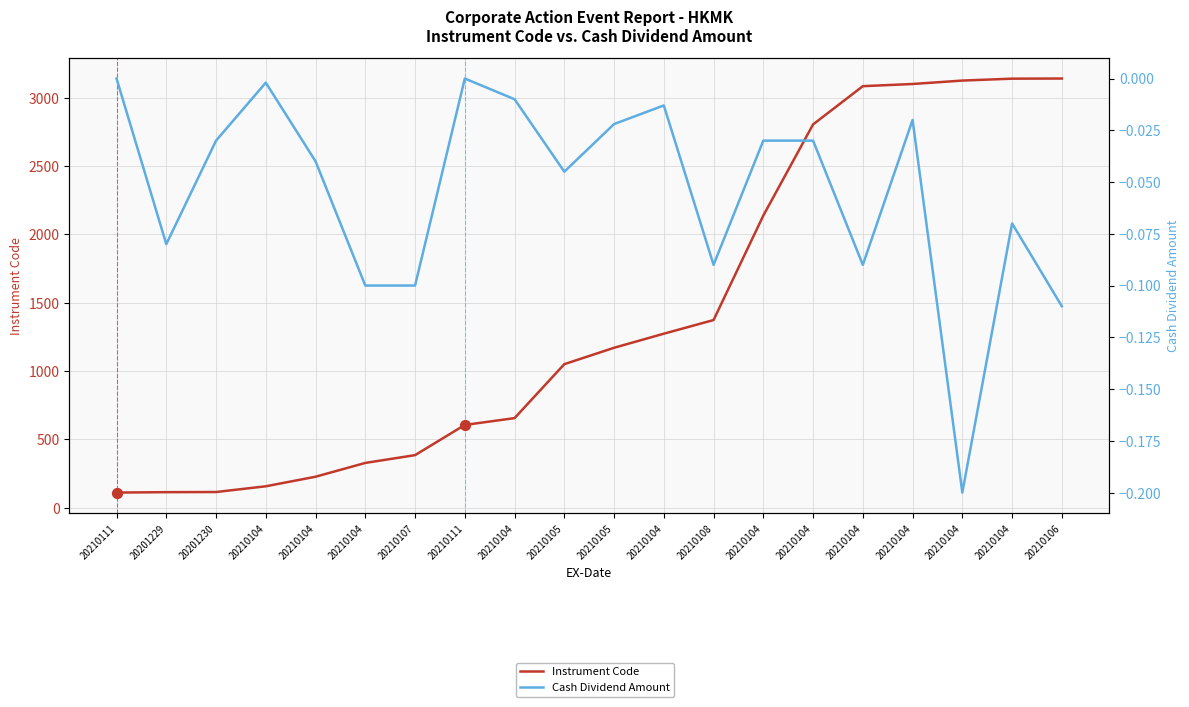

Which series reaches the maximum Y coordinate?

Instrument Code